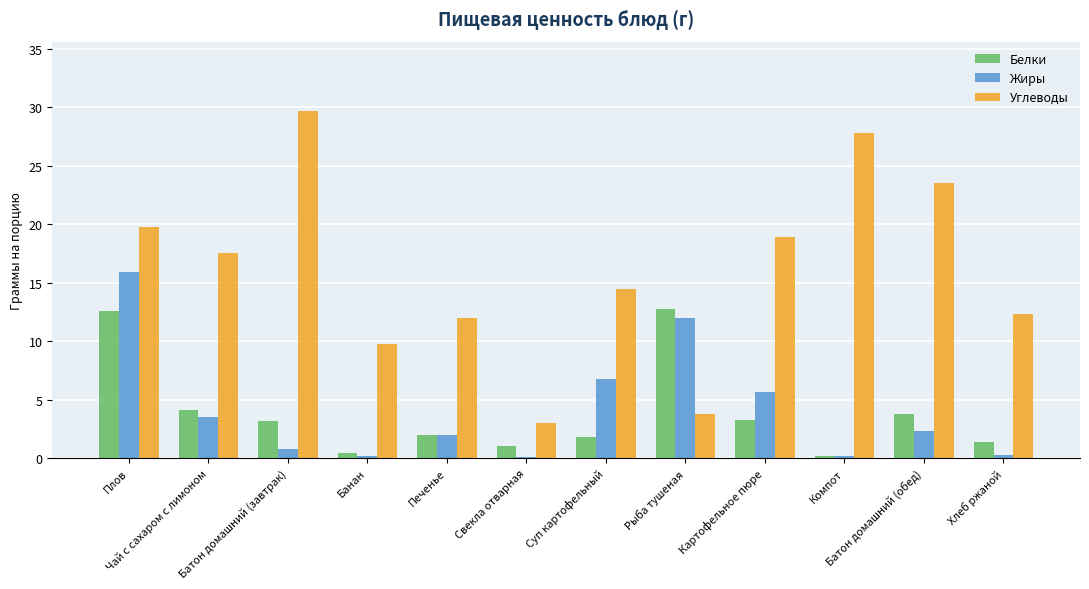

The Жиры series shows 0.3 at Хлеб ржаной. True or false?

True